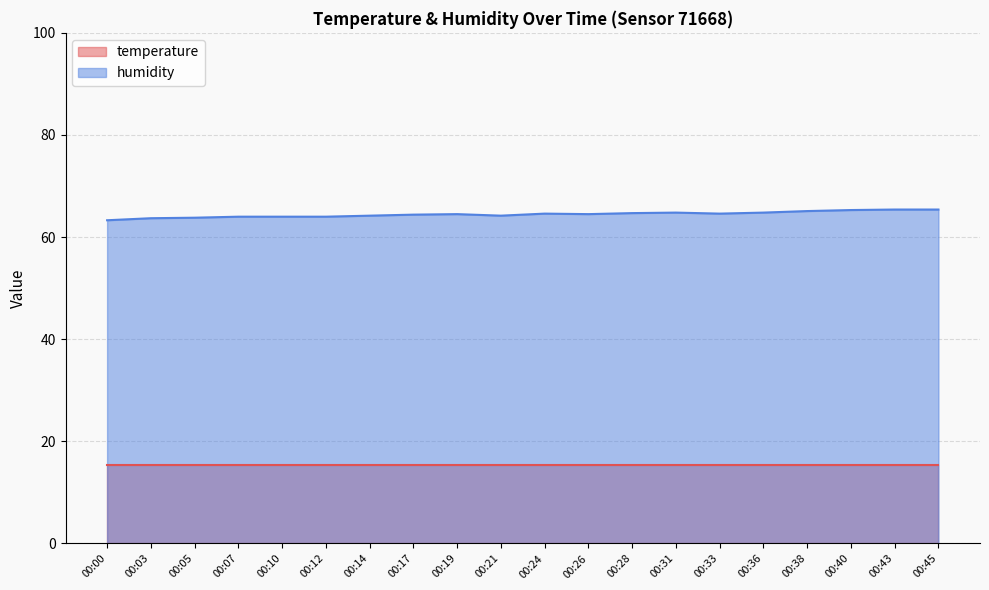

True or false: the data has more than 2 interior local peaks.

True